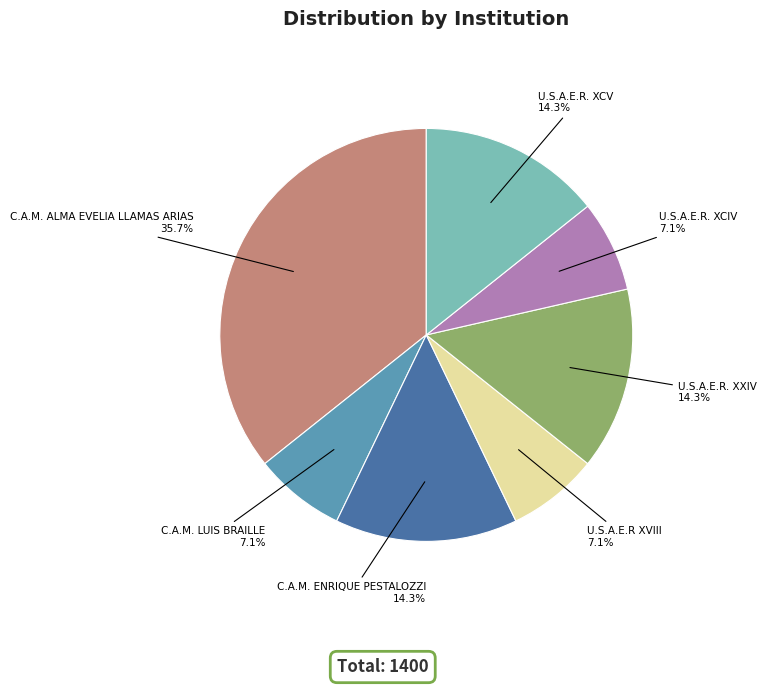

How many segments does this pie chart have?

7